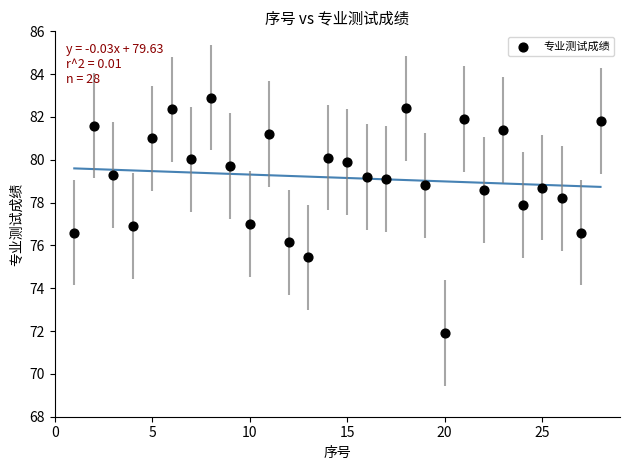

What is the range of Y values (max minus min)?

11.0